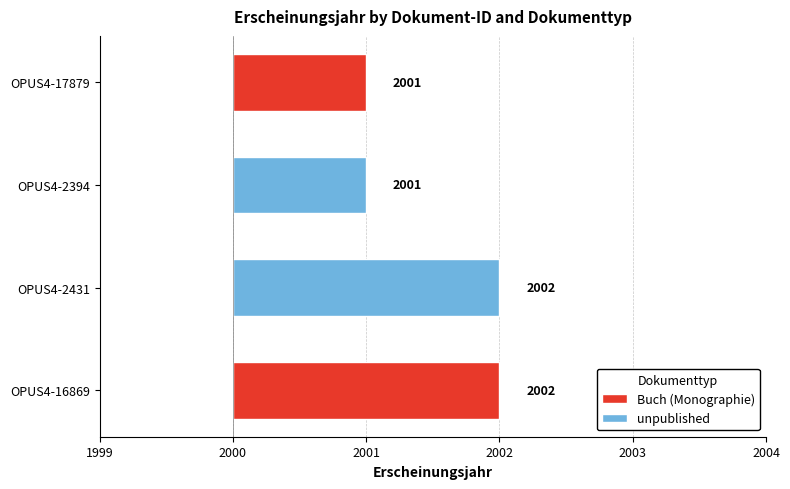

At OPUS4-16869 / OPUS4-2431, list the series in order from smallest to largest.

Buch (Monographie), unpublished